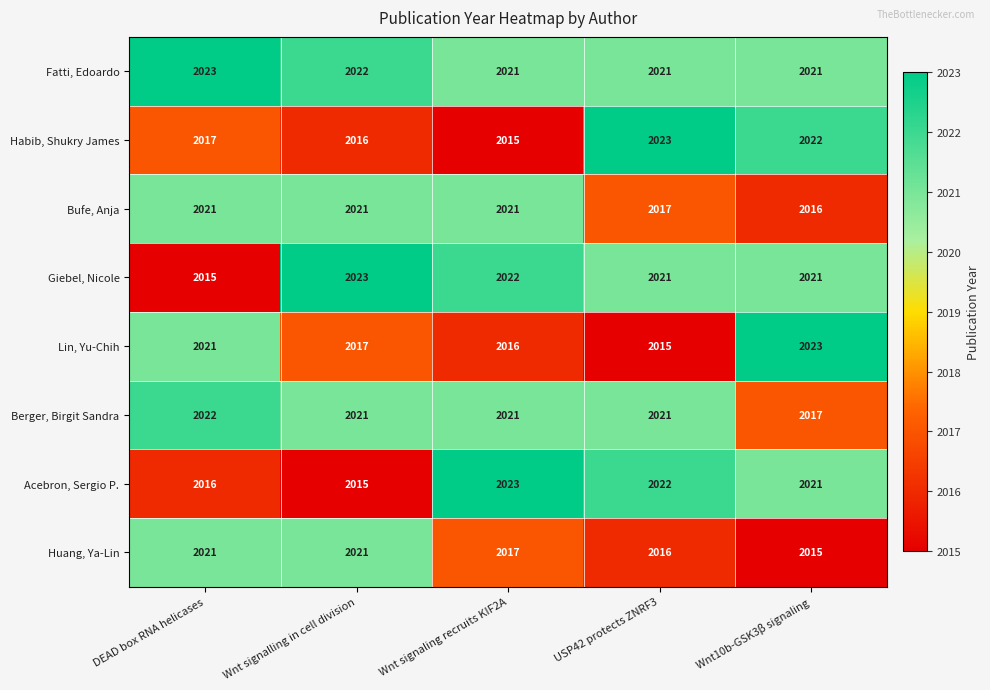

What is the sum of the Bufe, Anja values at USP42 protects ZNRF3 and Wnt signalling in cell division?

4038